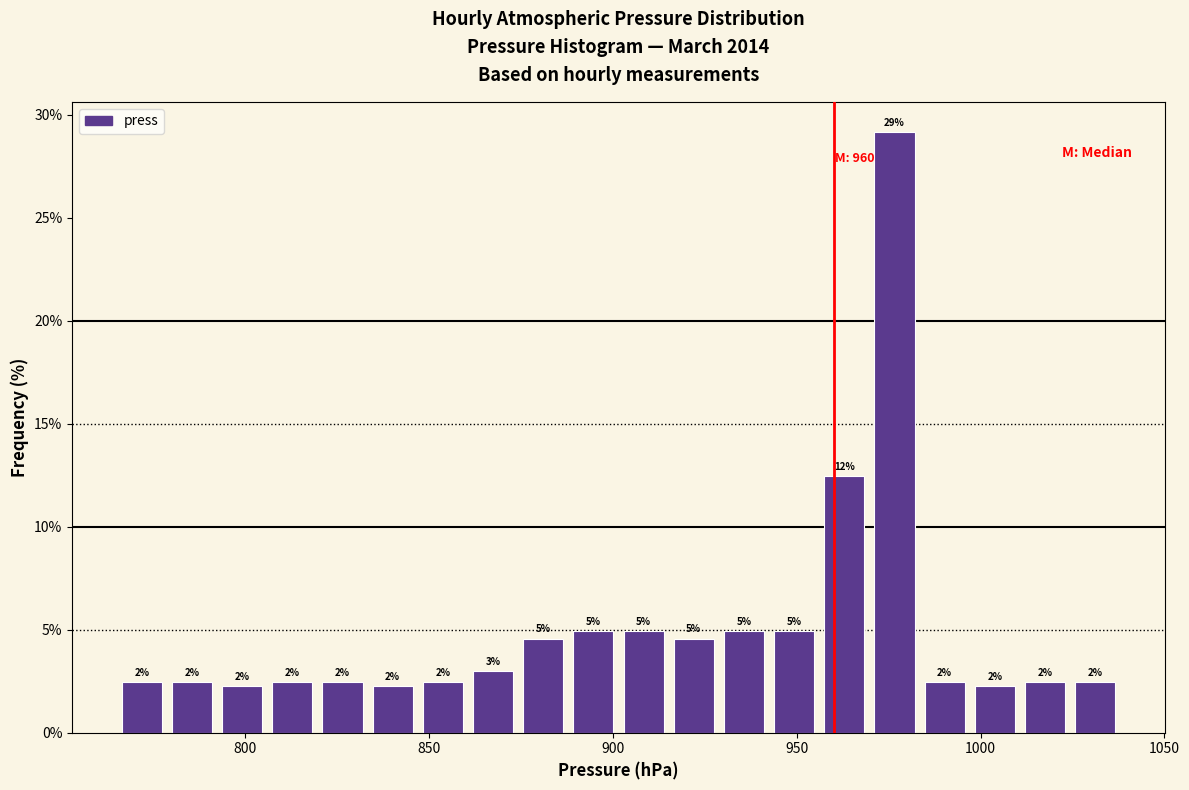

Read against the x-axis, roughly where is the centre of the tallest bar?

975